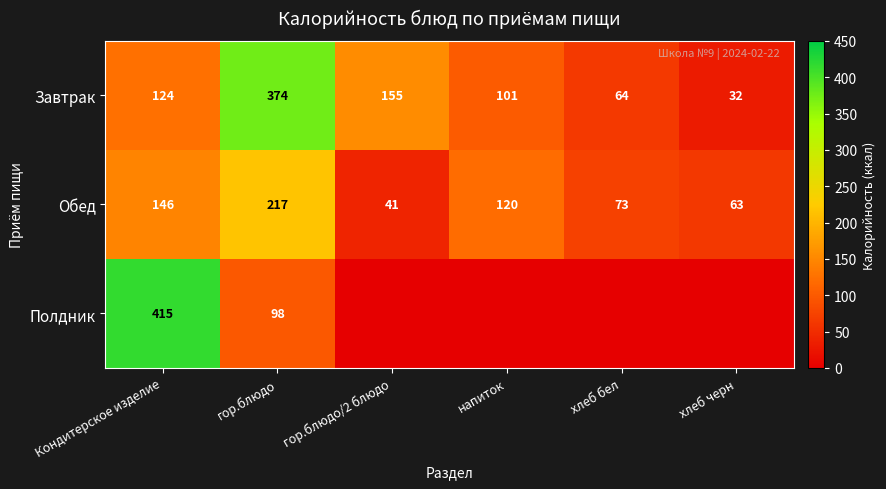

Rank the categories by Обед value from highest to lowest.

гор.блюдо, Кондитерское изделие, напиток, хлеб бел, хлеб черн, гор.блюдо/2 блюдо